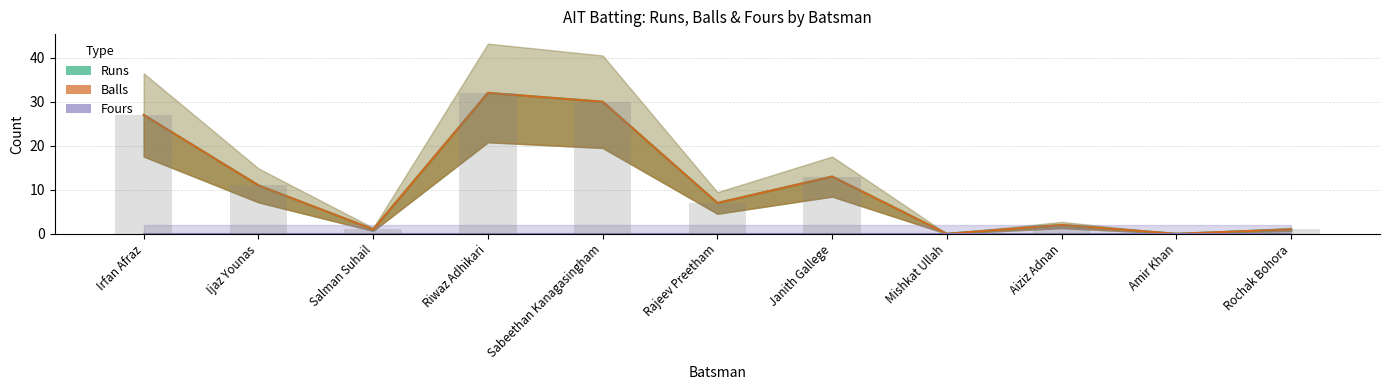

Reading left to right, extract all data points from this chart.

Runs: Irfan Afraz=27	Ijaz Younas=11	Salman Suhail=1	Riwaz Adhikari=32	Sabeethan Kanagasingham=30	Rajeev Preetham=7	Janith Gallege=13	Mishkat Ullah=0	Aiziz Adnan=2	Amir Khan=0	Rochak Bohora=1
Balls: Irfan Afraz=27	Ijaz Younas=11	Salman Suhail=1	Riwaz Adhikari=32	Sabeethan Kanagasingham=30	Rajeev Preetham=7	Janith Gallege=13	Mishkat Ullah=0	Aiziz Adnan=2	Amir Khan=0	Rochak Bohora=1
Fours: Irfan Afraz=0	Ijaz Younas=0	Salman Suhail=0	Riwaz Adhikari=0	Sabeethan Kanagasingham=0	Rajeev Preetham=0	Janith Gallege=0	Mishkat Ullah=0	Aiziz Adnan=0	Amir Khan=0	Rochak Bohora=0